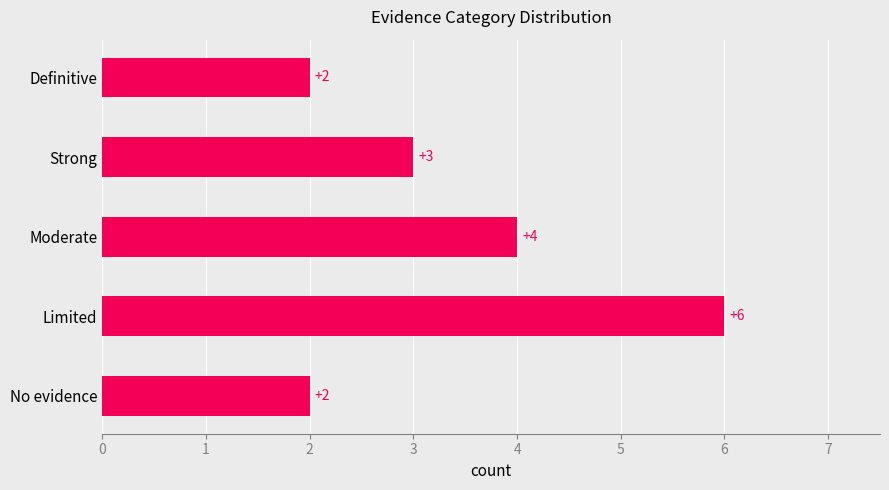

How many values are between 2 and 4?

4